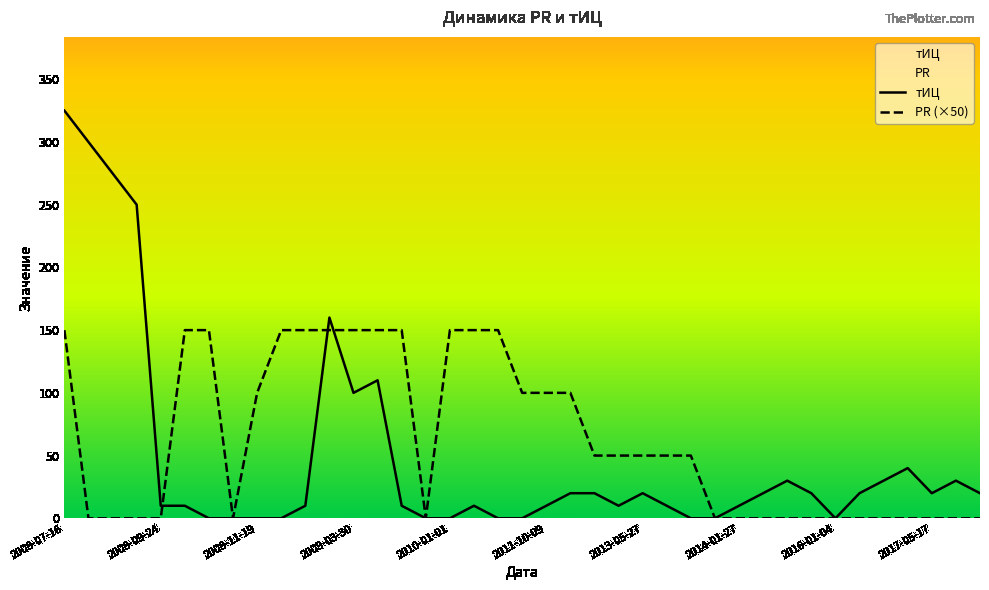

How many lines are shown in the chart?

2